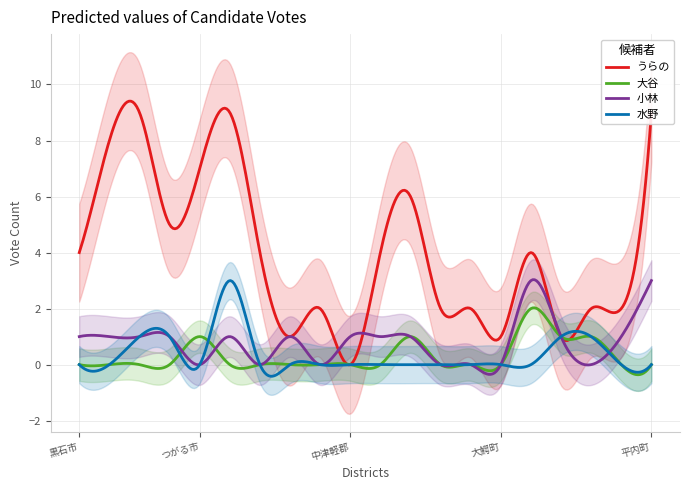

True or false: うらの　じ　ん and 大　谷　　ヨシヒロ intersect in this chart.

False